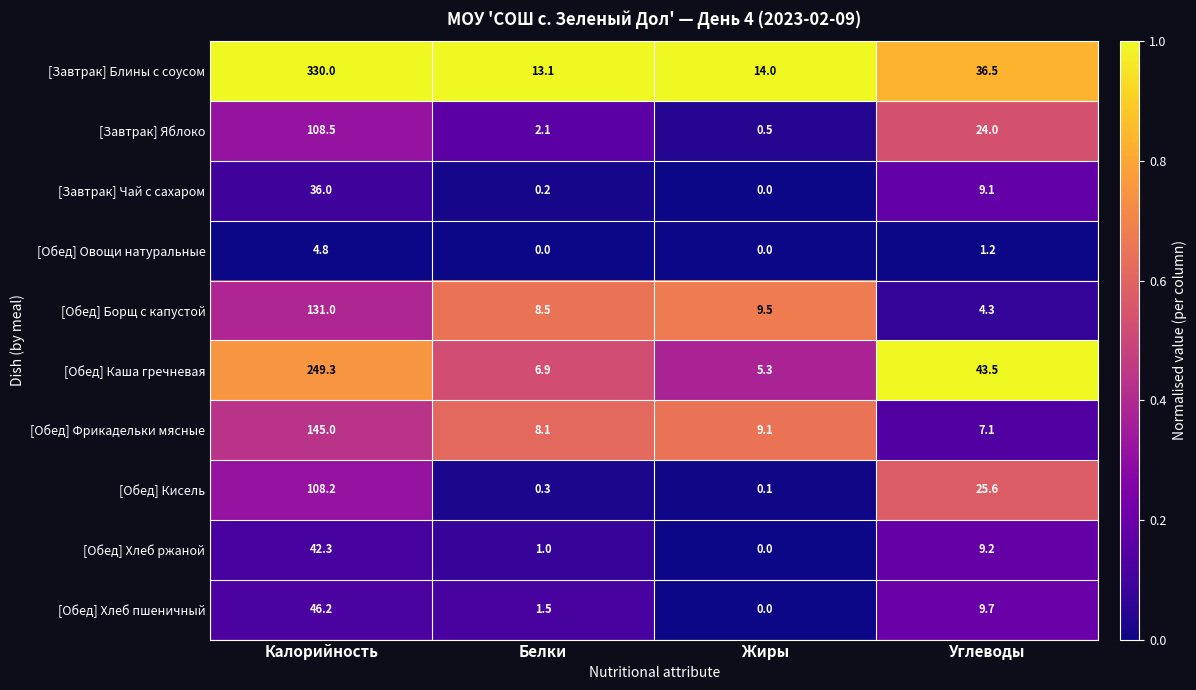

What is the difference between the second highest and second lowest values in the [Обед] Хлеб ржаной series?

8.2